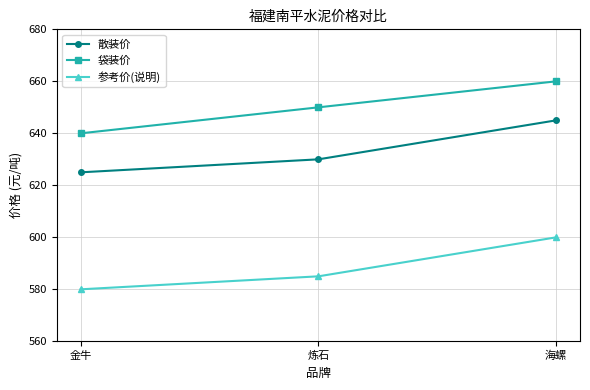

What is the label of the 2nd point from the right?

炼石